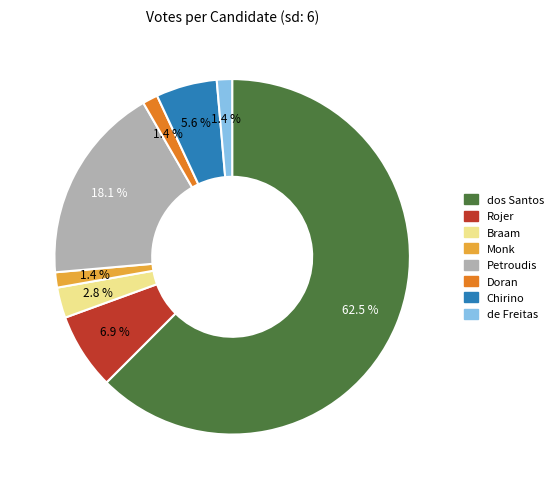

How many slices are in this pie chart?

8